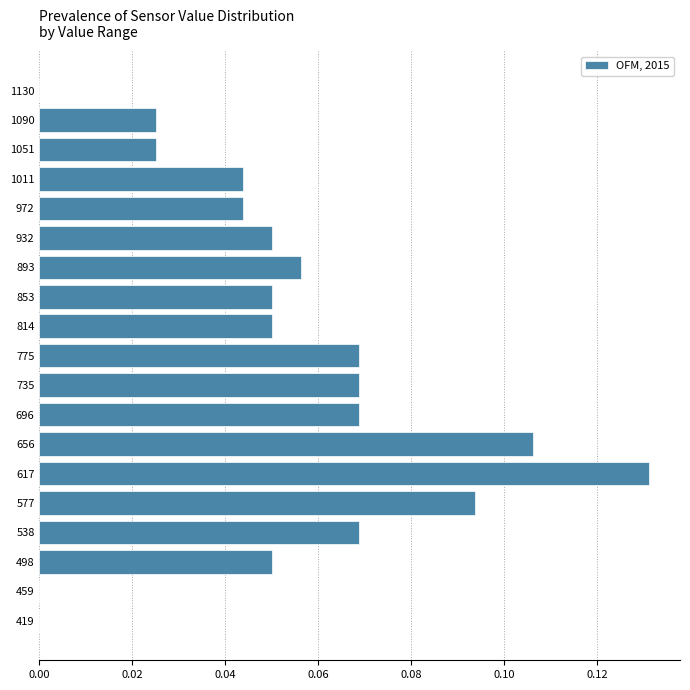

Is it true that the value at 775 is 0.0?

False